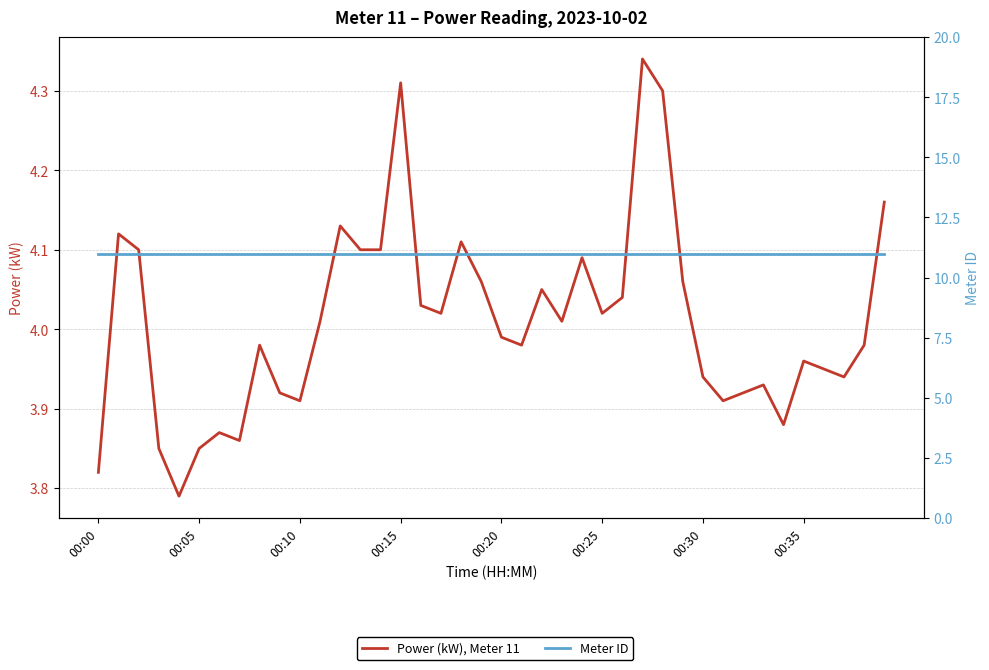

At 19, list the series in order from largest to smallest.

Meter ID, Power (kW), Meter 11